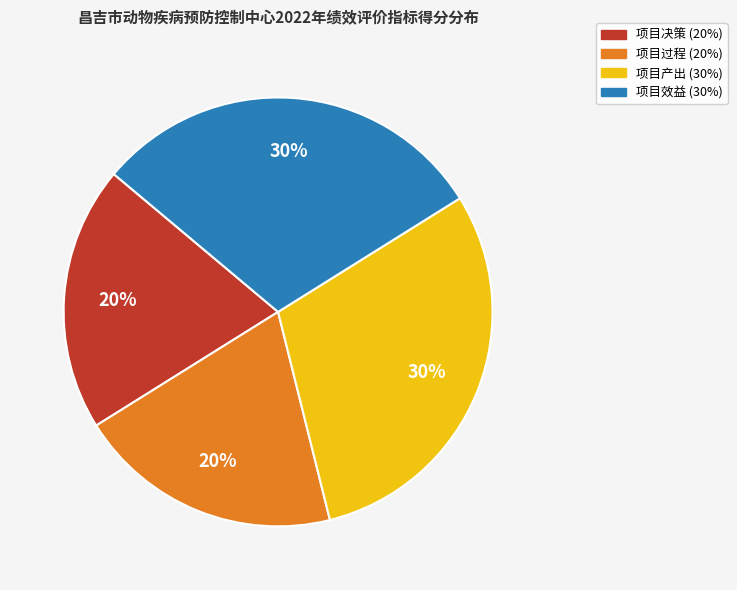

To the nearest percent, what percentage of the pie is 项目决策 (20%)?

20%